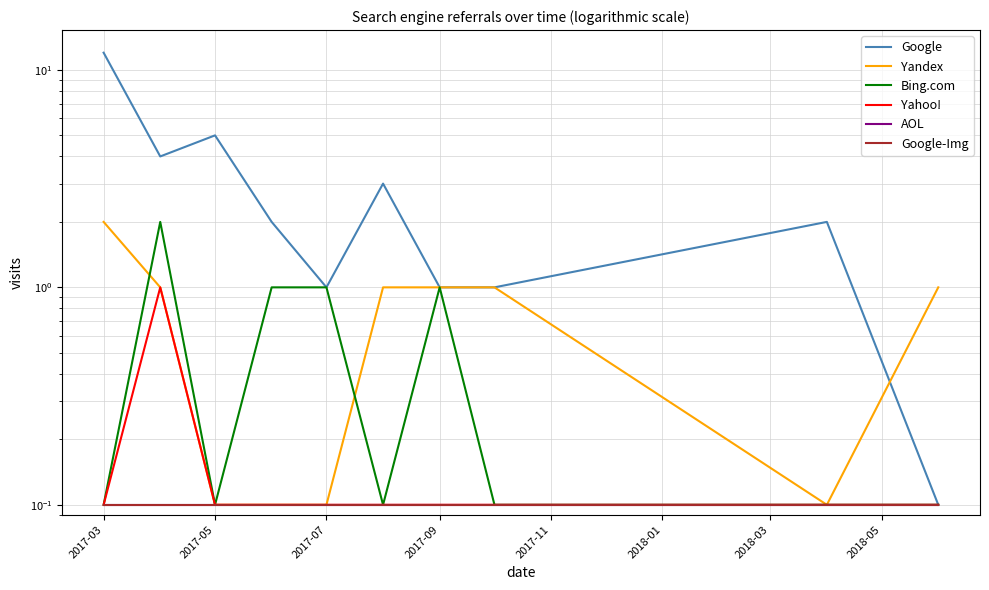

Does the chart display data point markers on the line(s)?

No